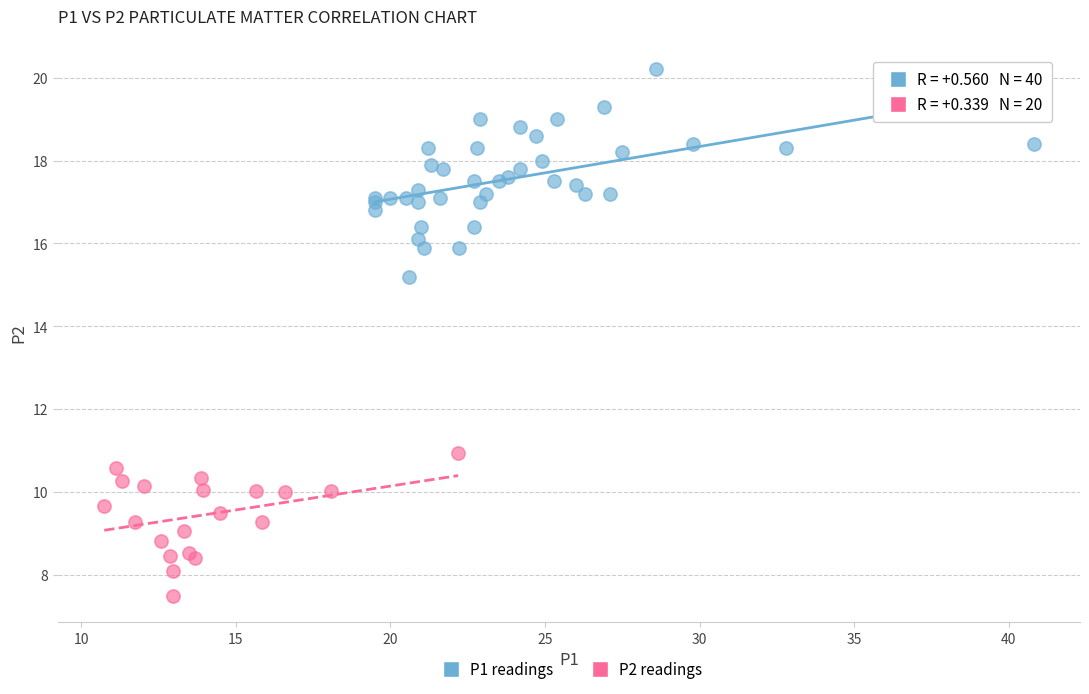

Which series contains the highest Y value?

P1 readings